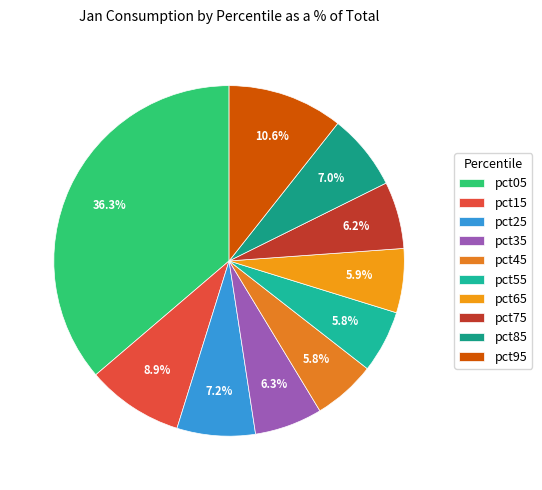

Is there a majority slice in this chart?

No